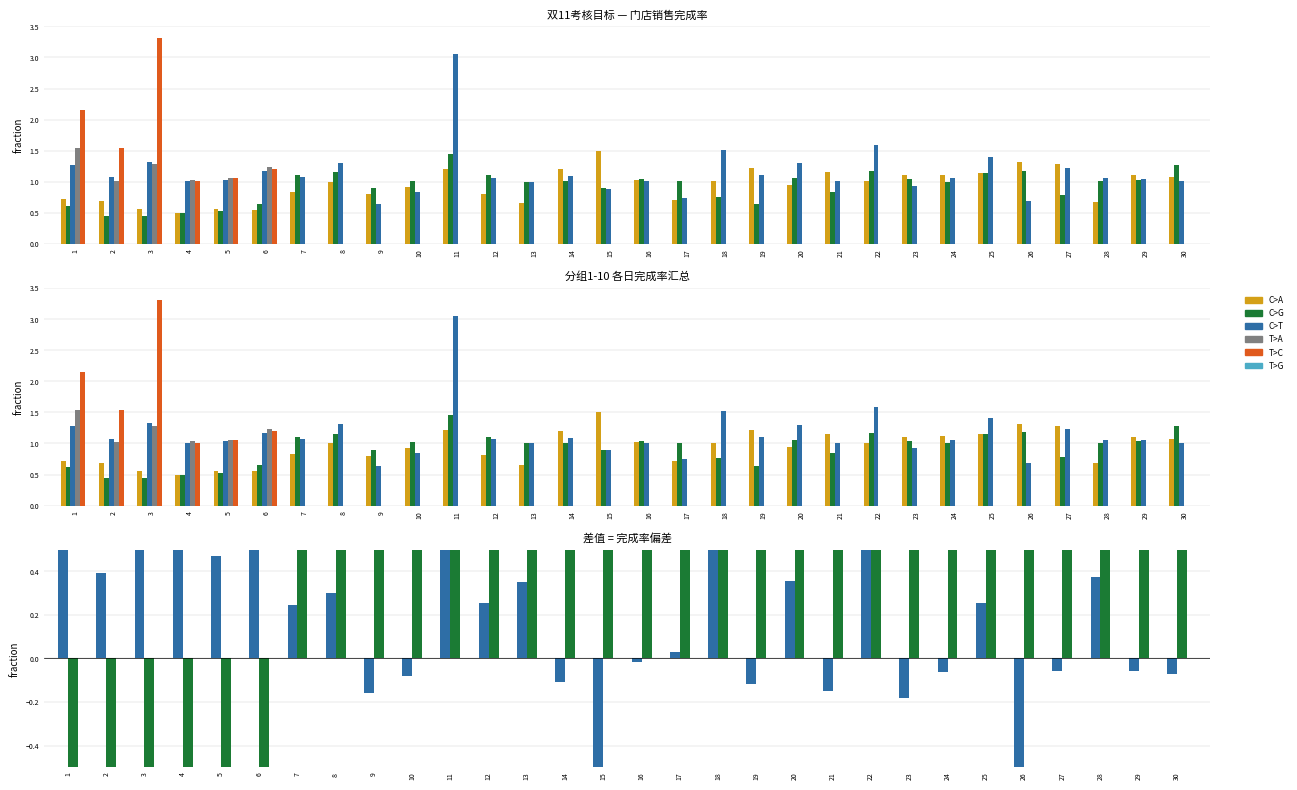

Which series has the largest range (max minus min)?

T>C